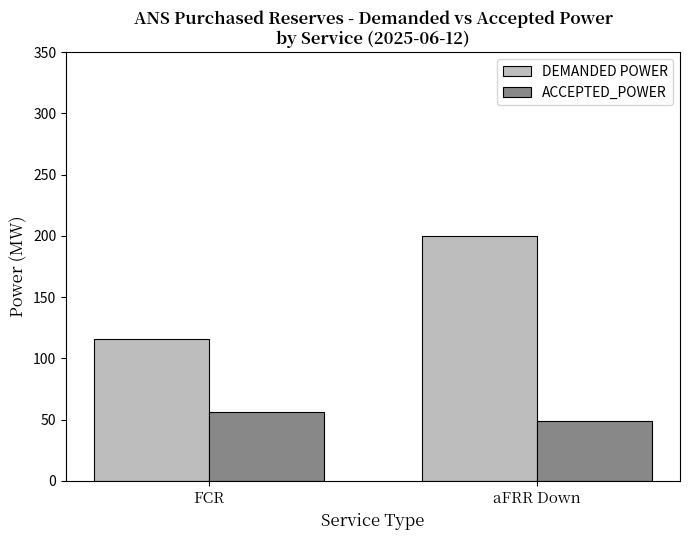

What is the spread (max minus min) of values at aFRR Down?

151